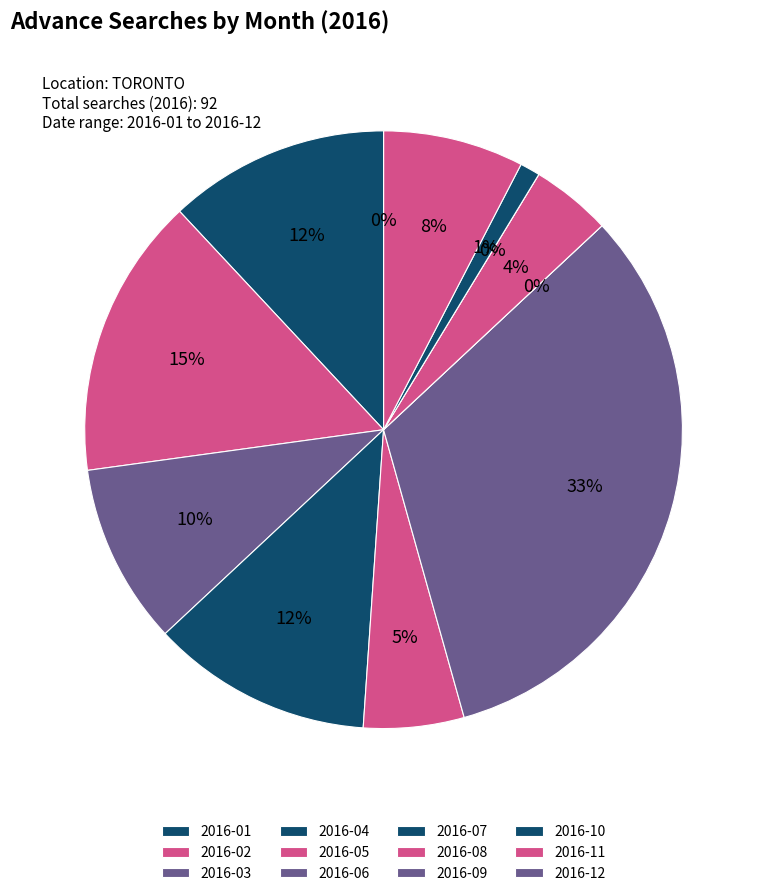

What is the total percentage of 2016-11 and 2016-08?

12.0%